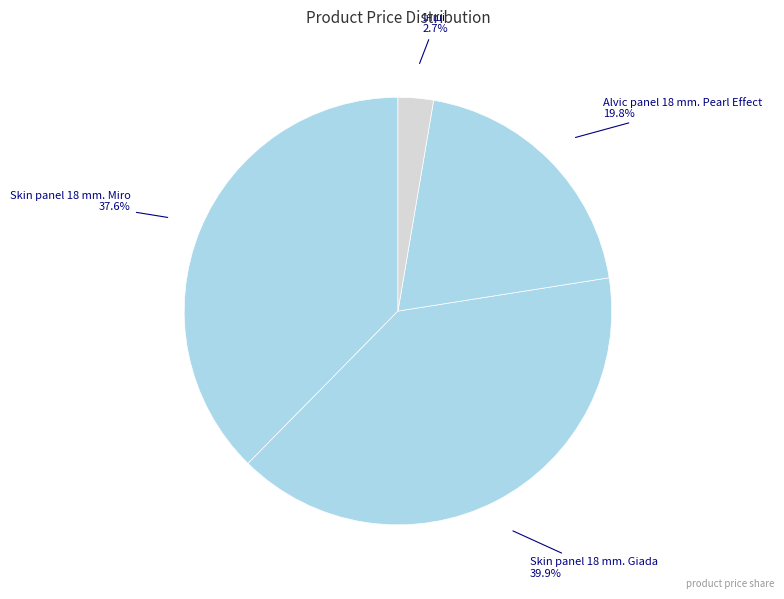

Count the number of slices in the pie.

4